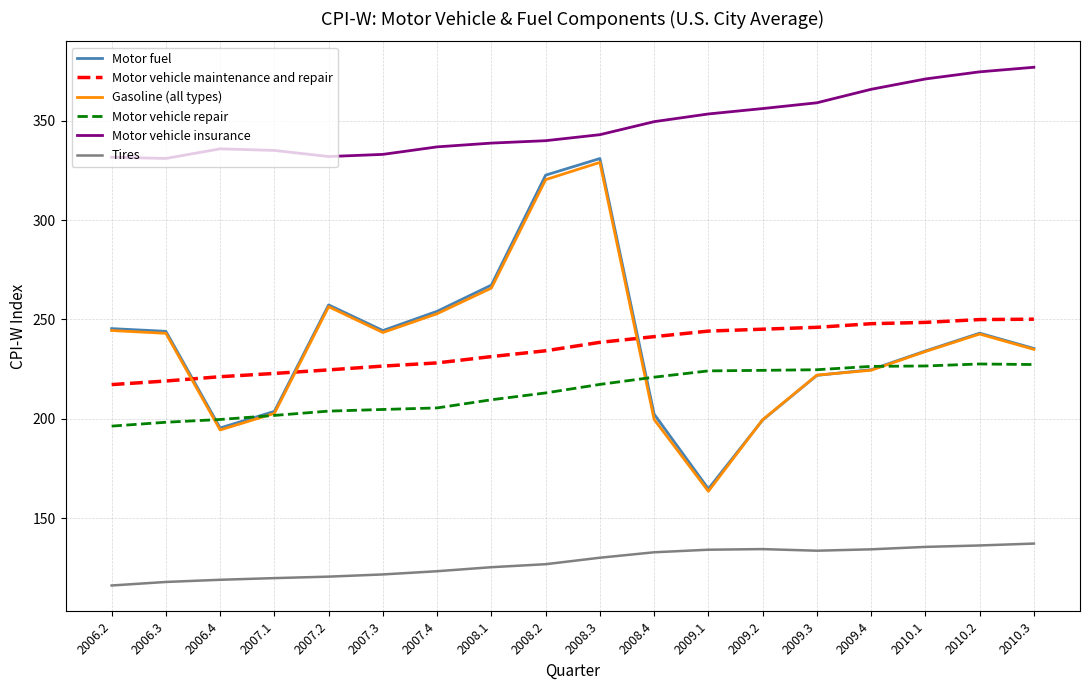

True or false: Motor vehicle maintenance and repair and Motor fuel cross at least once.

True